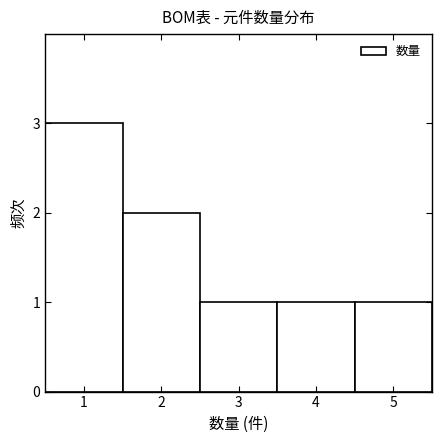

What is the height of the bar covering 3.5 to 4.5 on the x-axis? The values are not printed on the chart, so give them approximately, as read against the axis.

1